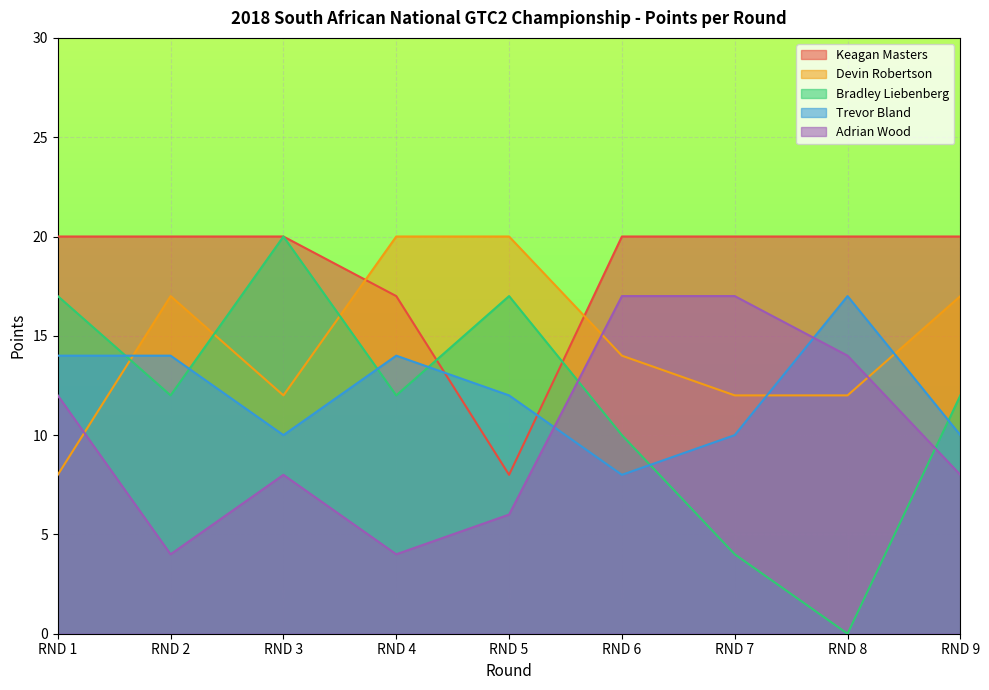

What value does the Adrian Wood series have at RND 7?

17